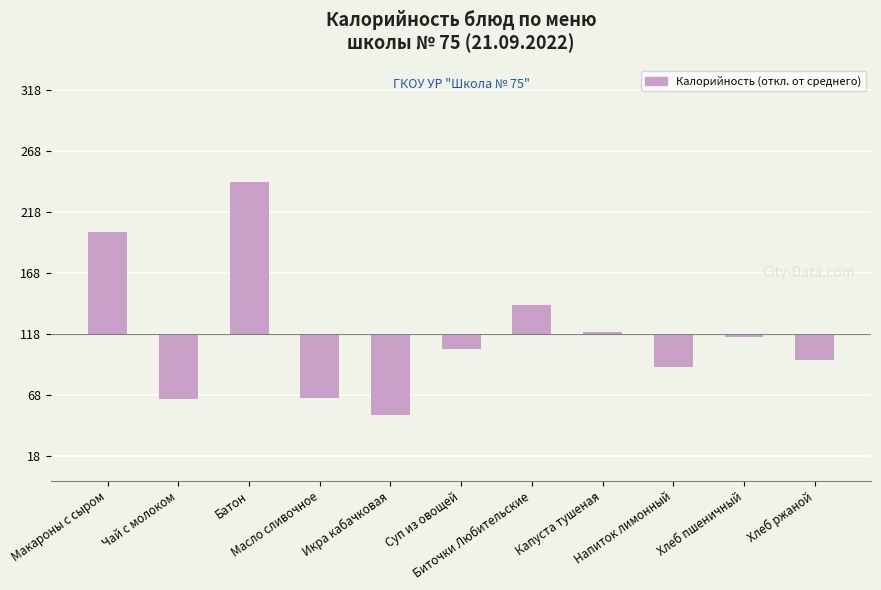

What is the difference between the second highest and minimum values?

150.0